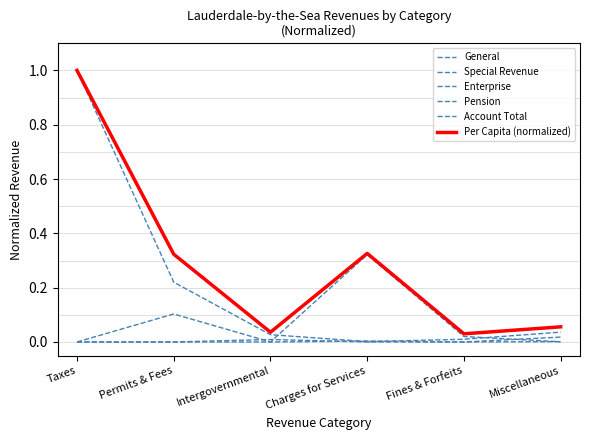

Does the chart have visible grid lines?

No